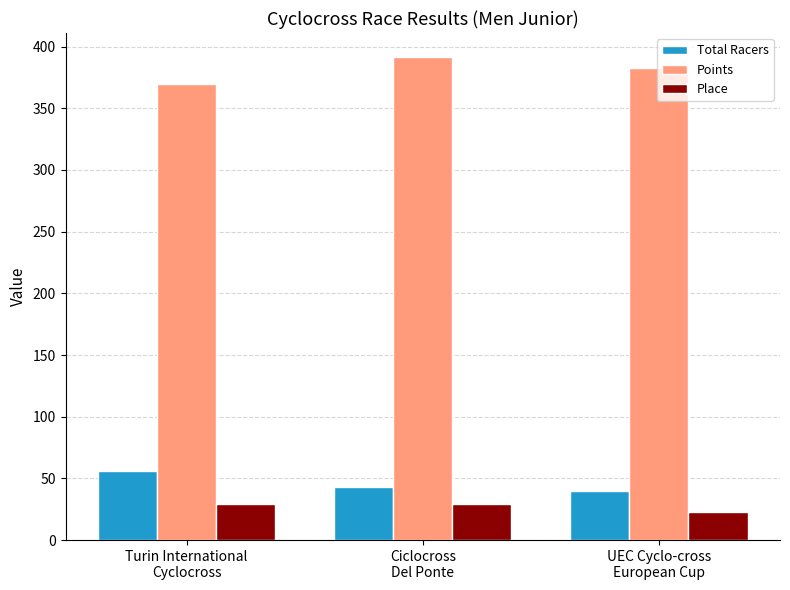

How many bars are there in total?

9